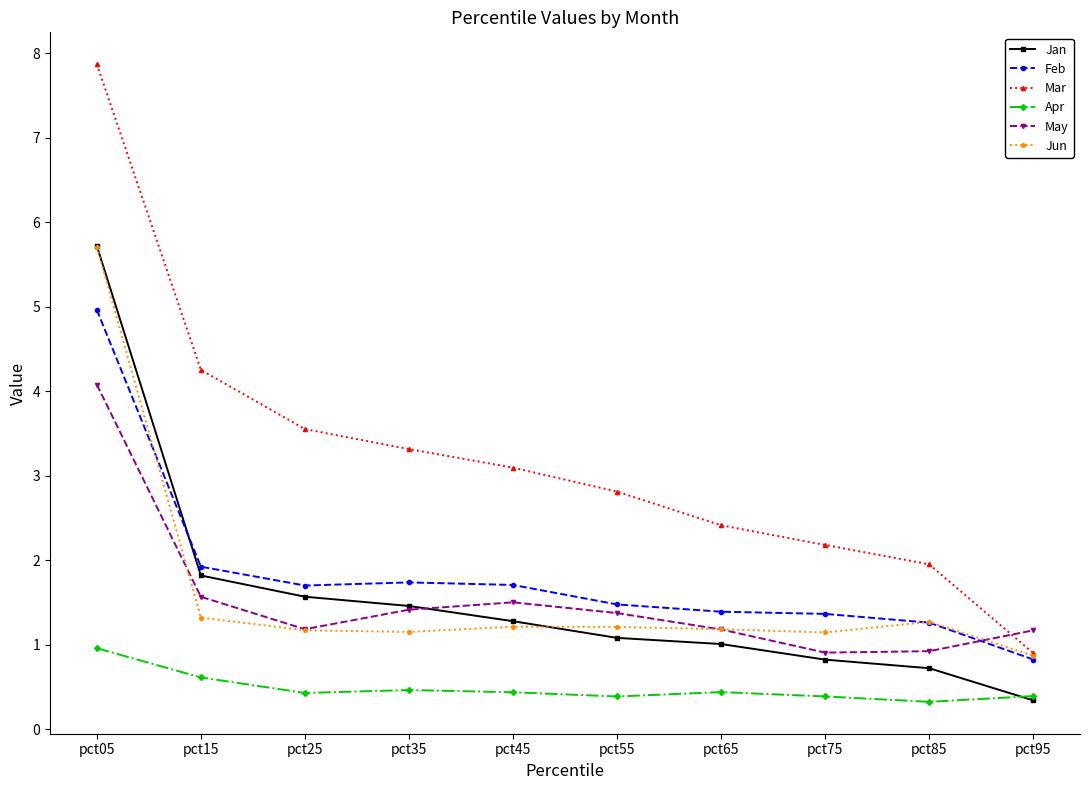

What is the difference between the maximum and minimum values in the Feb series?

4.1